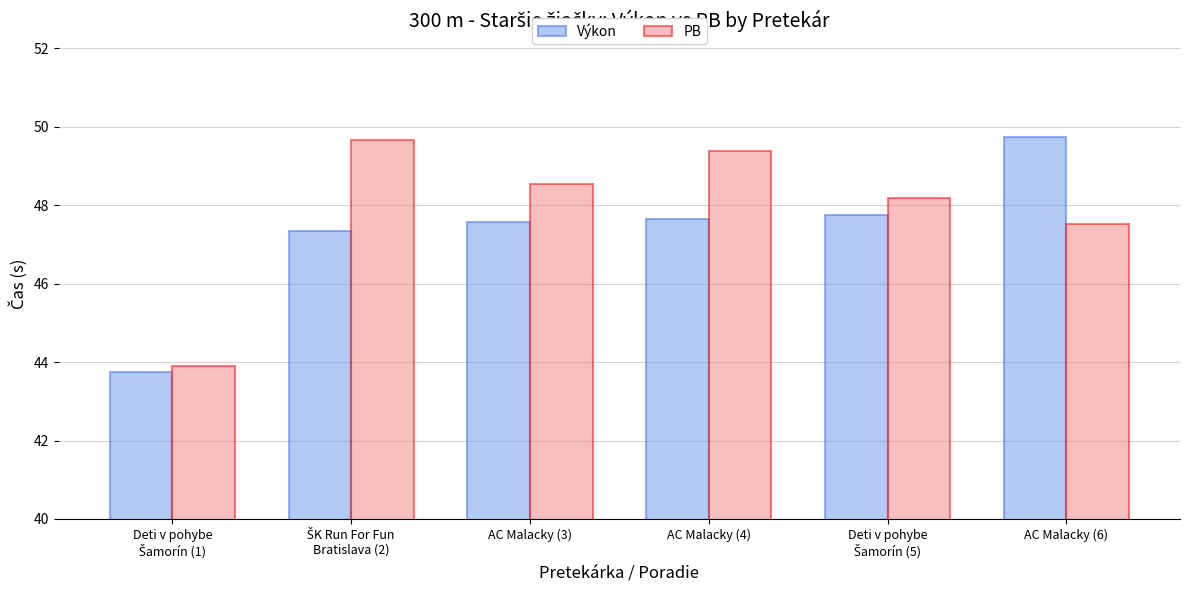

Does the chart contain stacked bars?

No